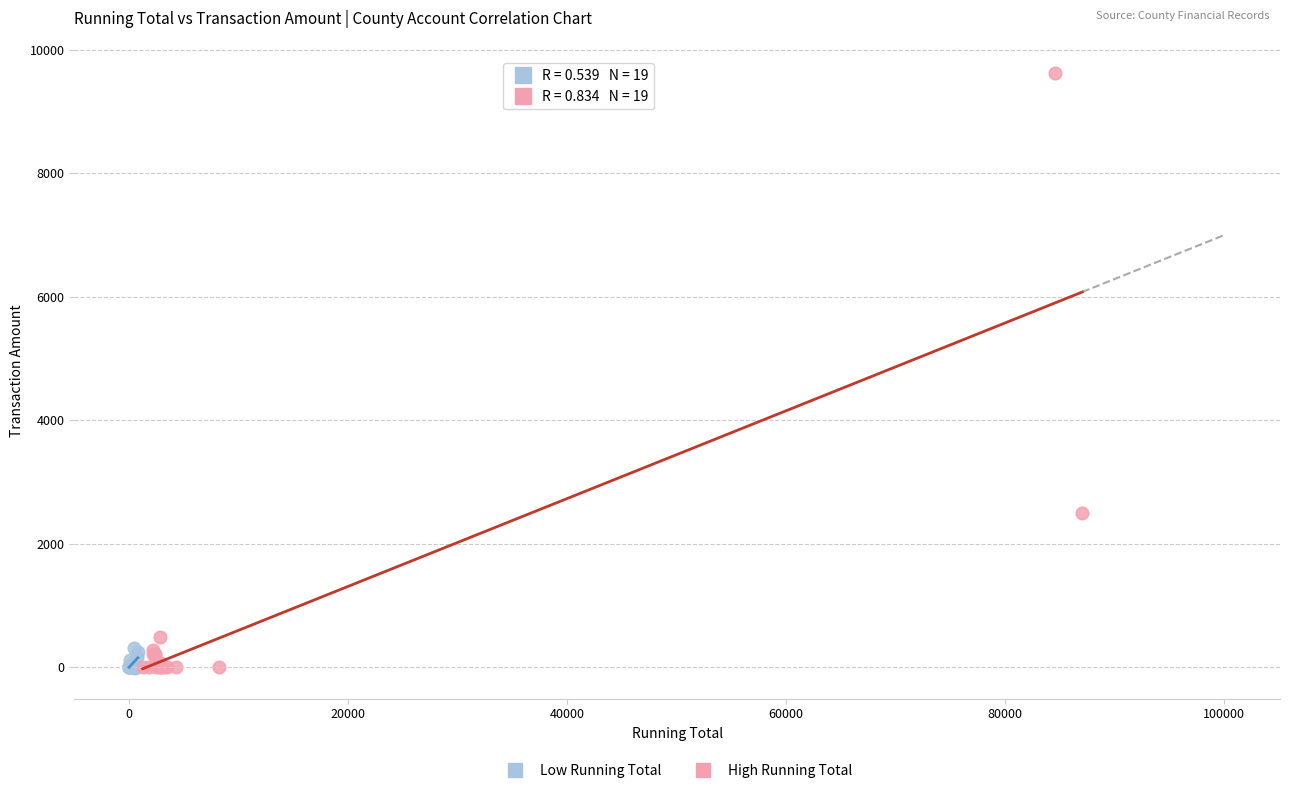

Which series contains the highest Y value?

High Running Total